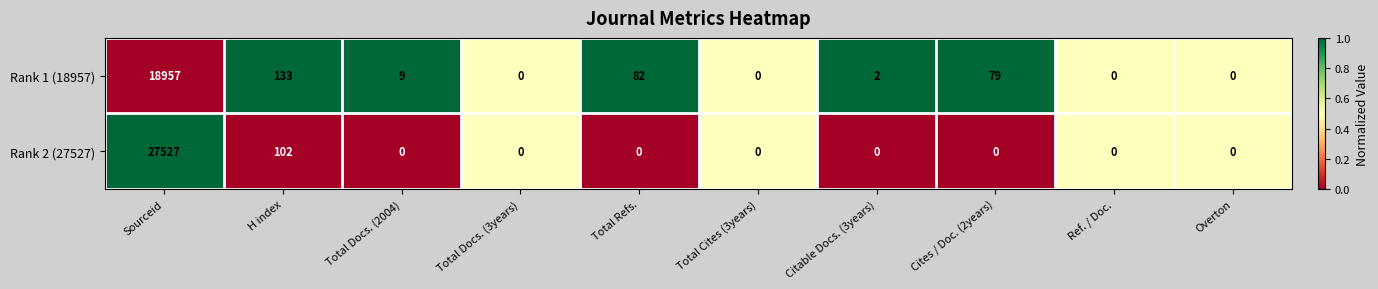

The value of Rank 2 (27527) at Total Docs. (2004) is 0. True or false?

True